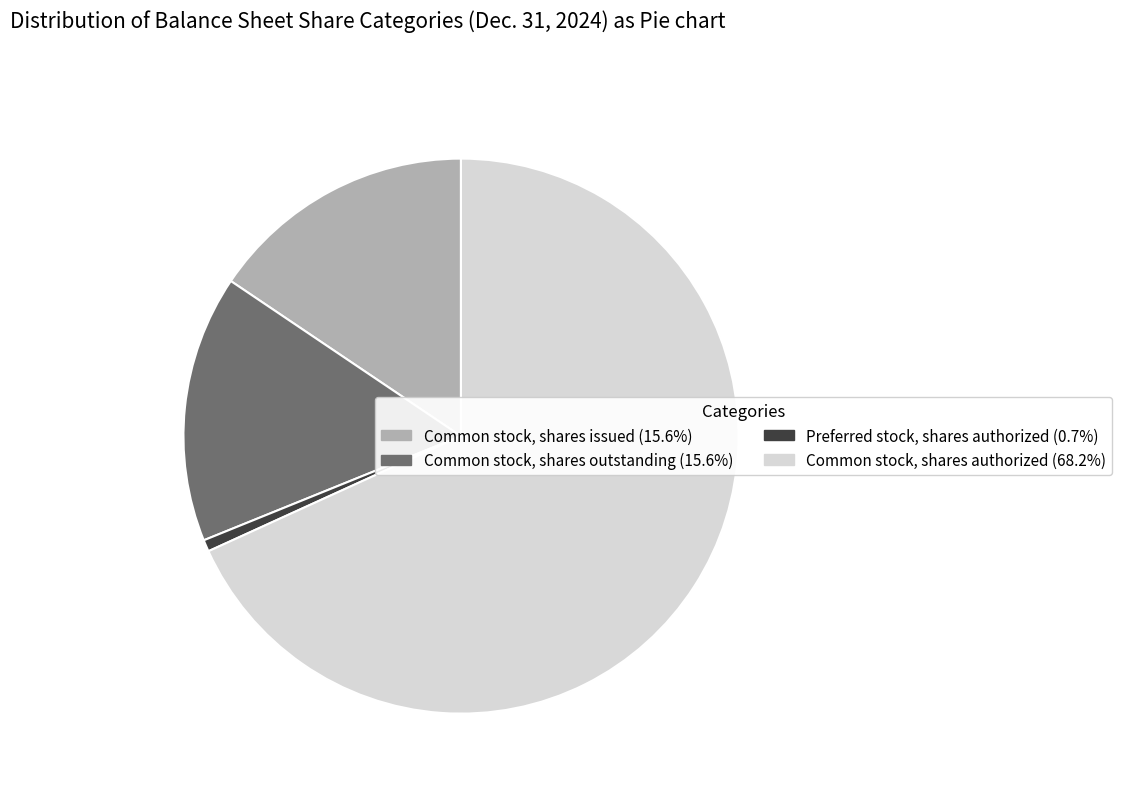

Between Common stock, shares authorized and Preferred stock, shares authorized, which is larger?

Common stock, shares authorized